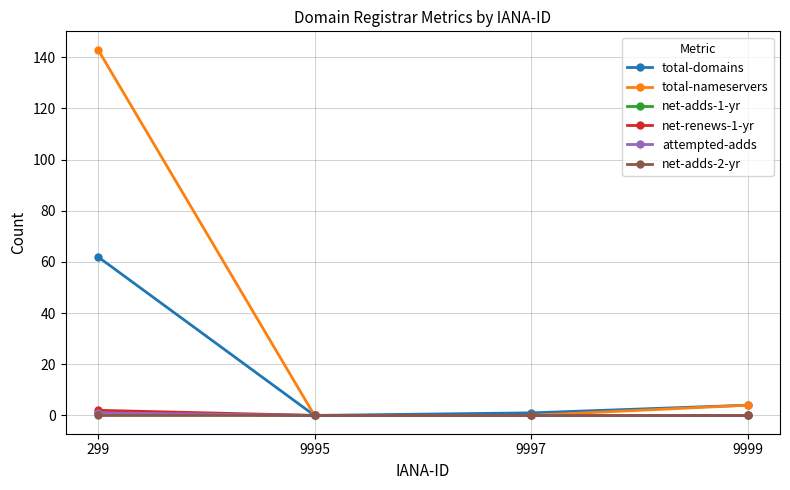

Is this an area chart (filled region under the line)?

No